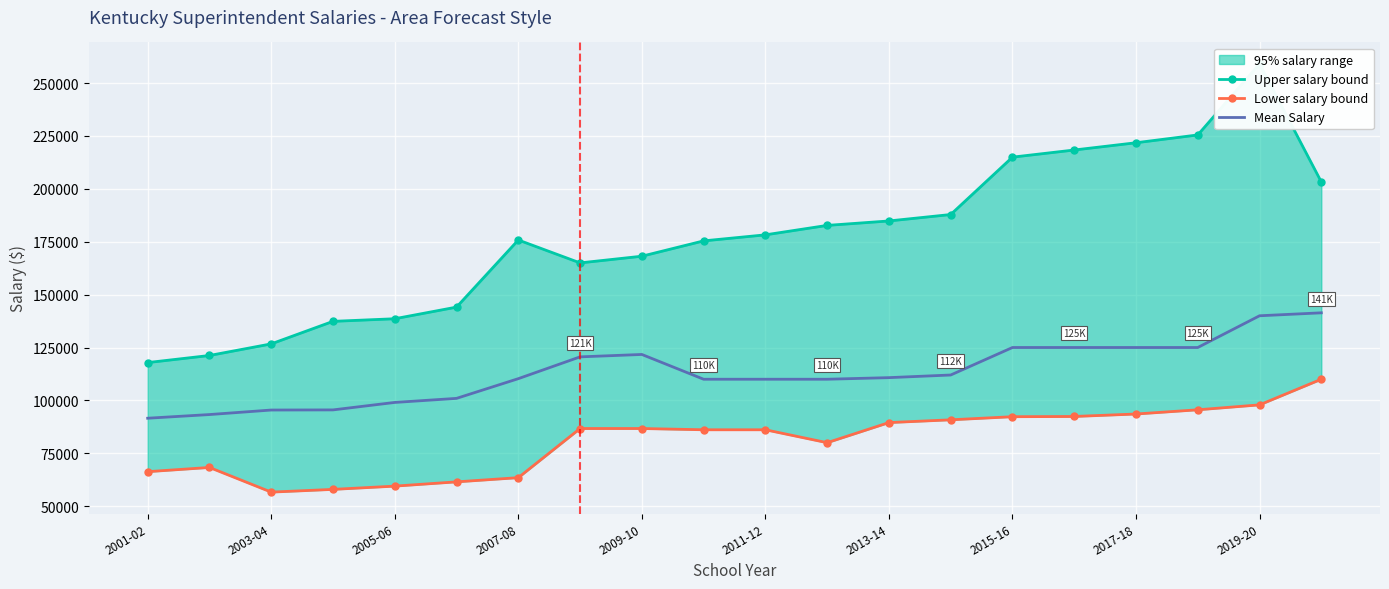

The value of Mean Salary at 2001-02 is 91565.0. True or false?

True